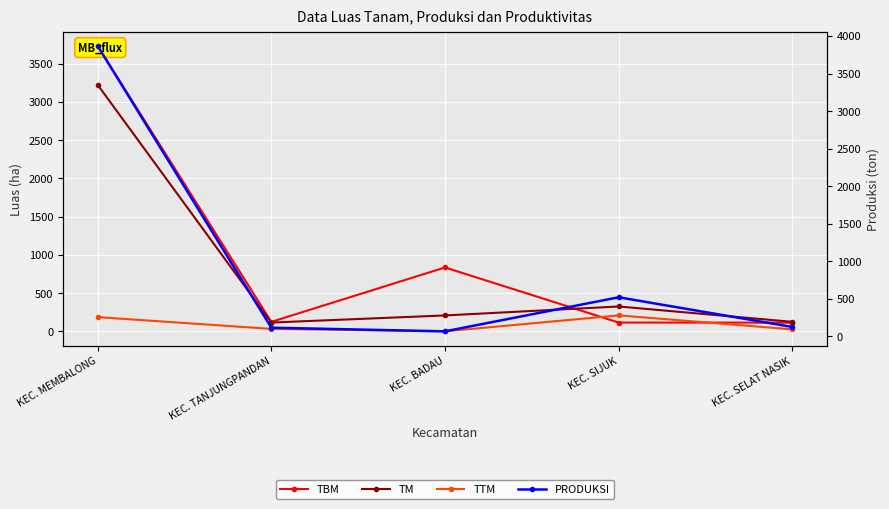

What is the difference between the highest and lowest values at KEC. MEMBALONG?

3681.6